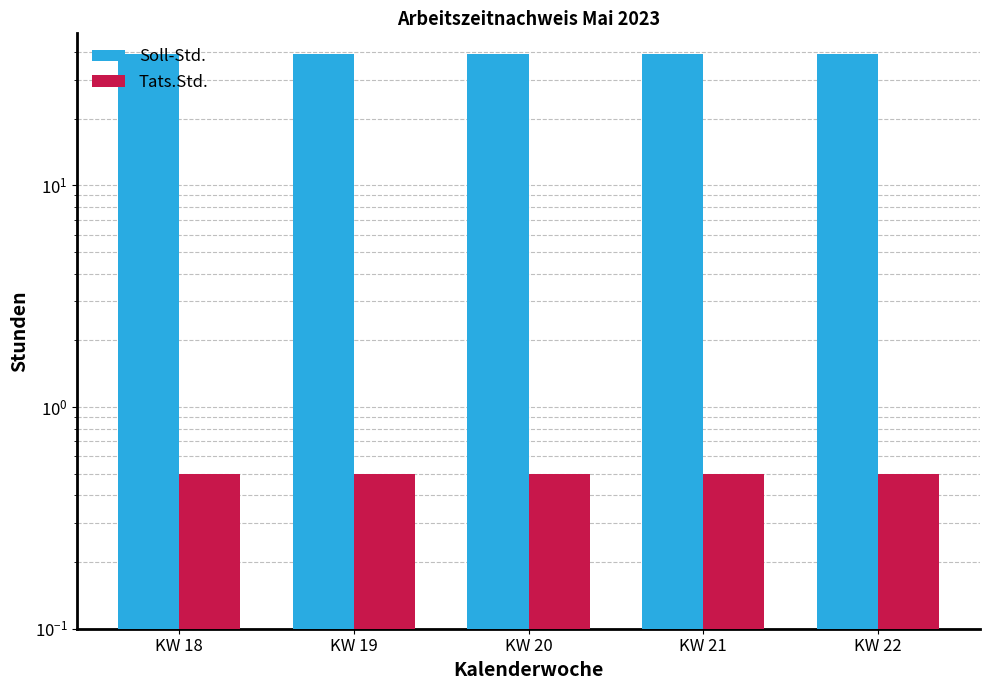

Where is Soll-Std. nearest to the value 39?

KW 18